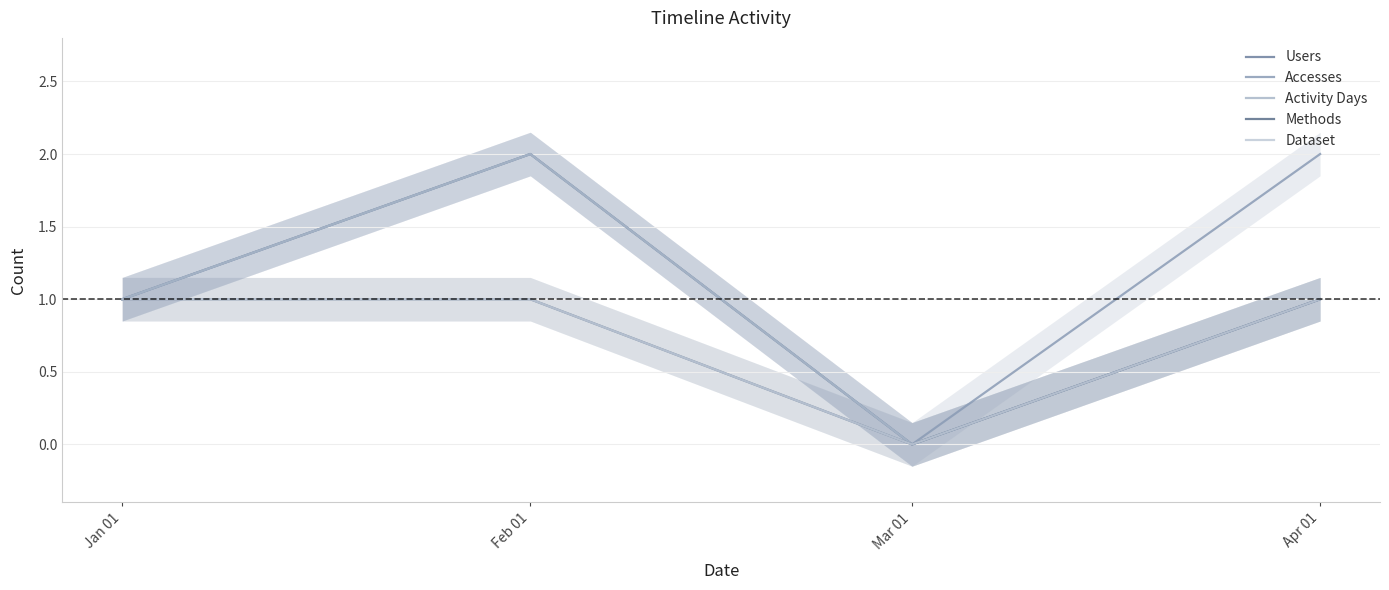

Count the Activity Days values in the range 1 to 2.

3